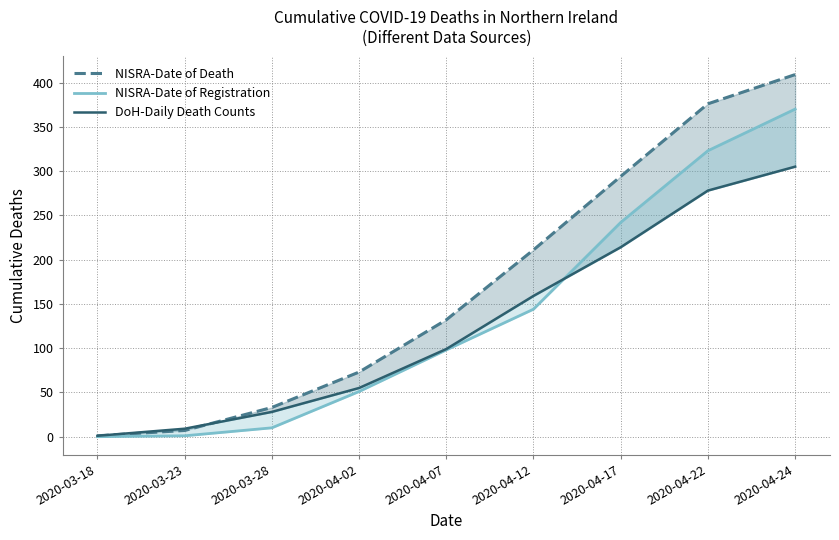

What is the label of the 9th point from the right?

2020-03-18